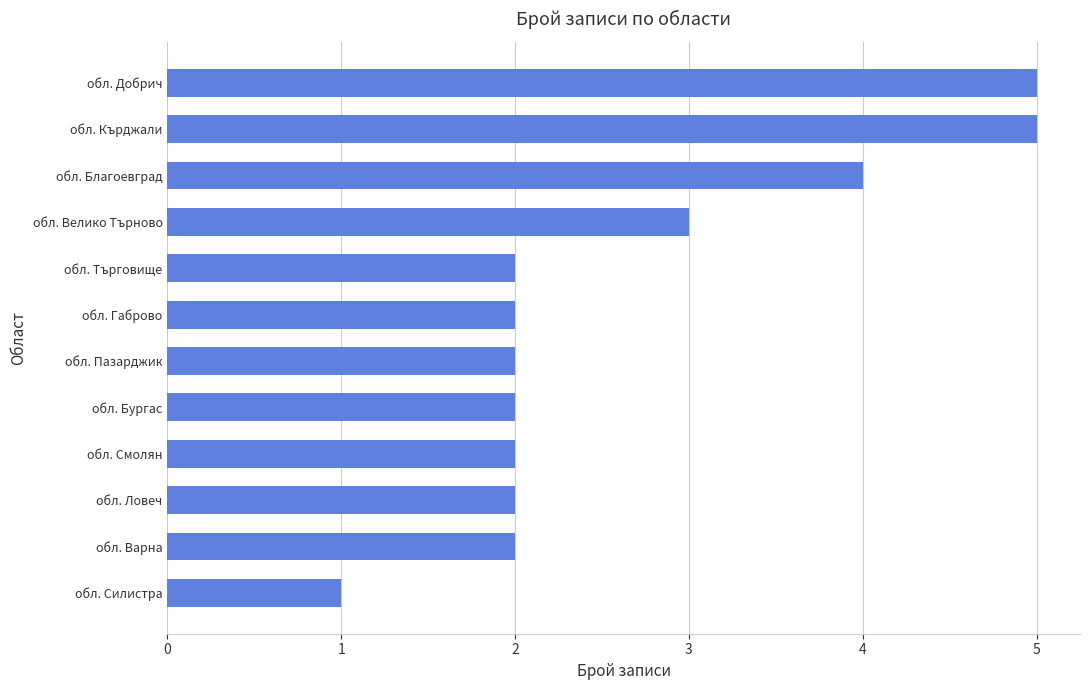

Reading bottom to top, list all the values displayed in this chart.

1	2	2	2	2	2	2	2	3	4	5	5